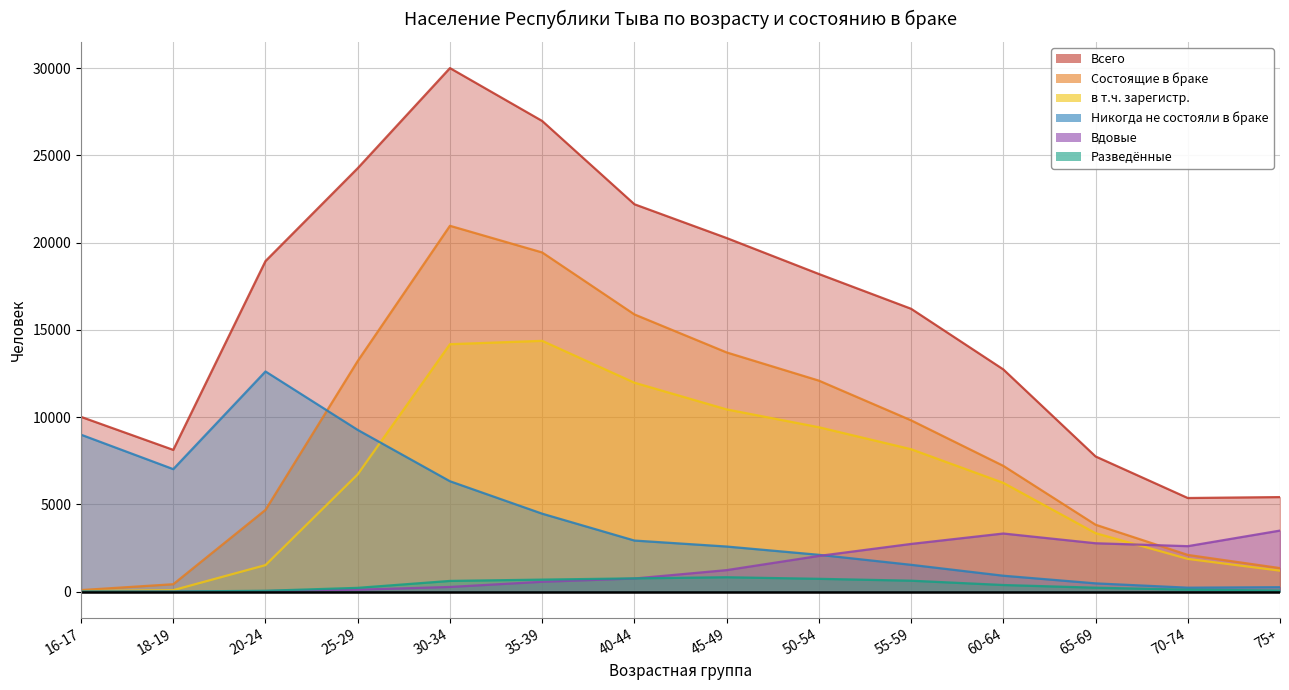

What is the label of the 9th point from the right?

35-39